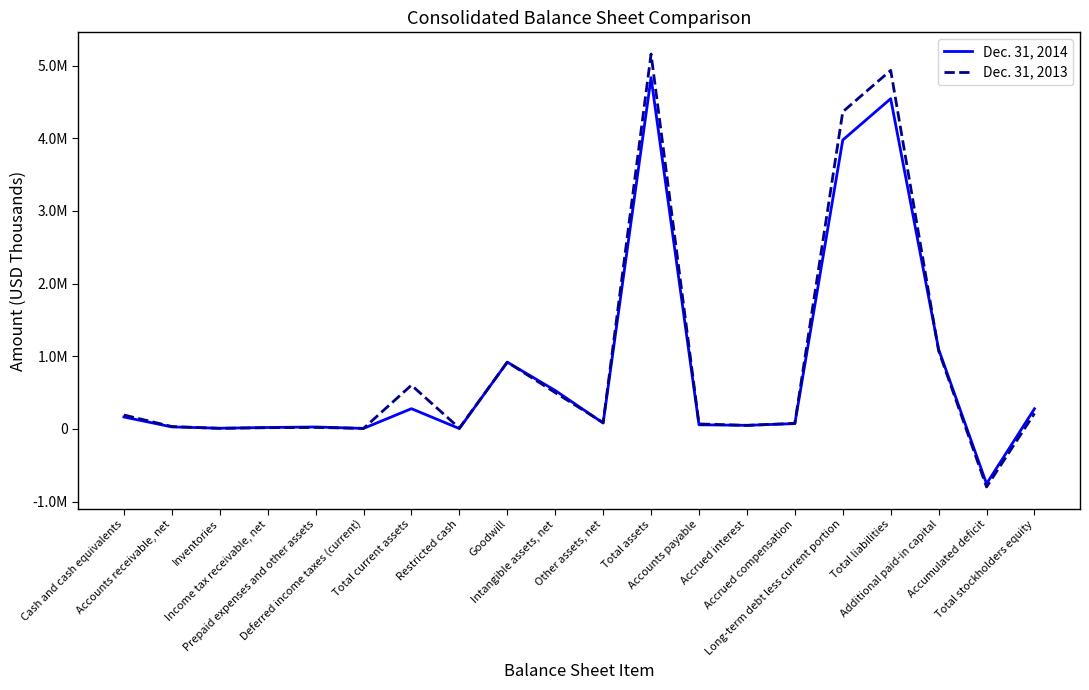

Which series changed the most between Accrued interest and Accumulated deficit?

Dec. 31, 2013